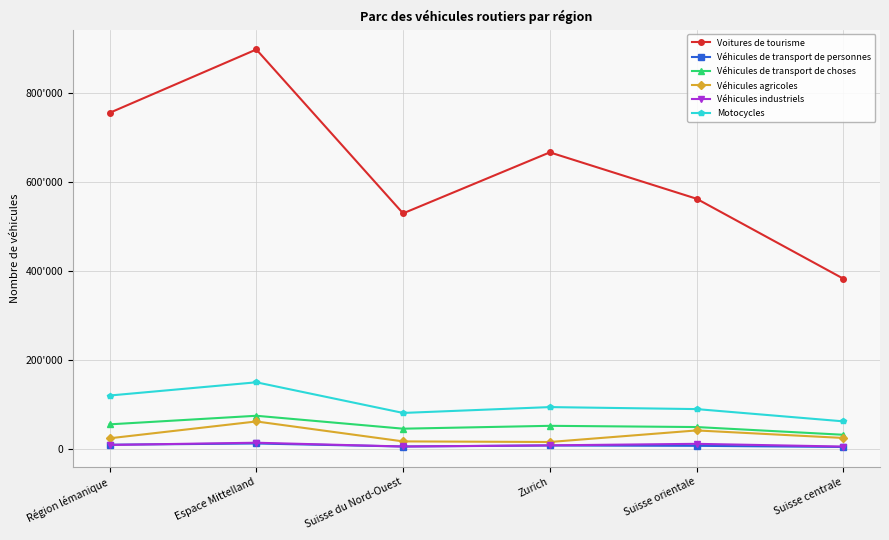

Is the value of Véhicules de transport de choses at Suisse centrale greater than the value of Voitures de tourisme at Suisse du Nord-Ouest?

No